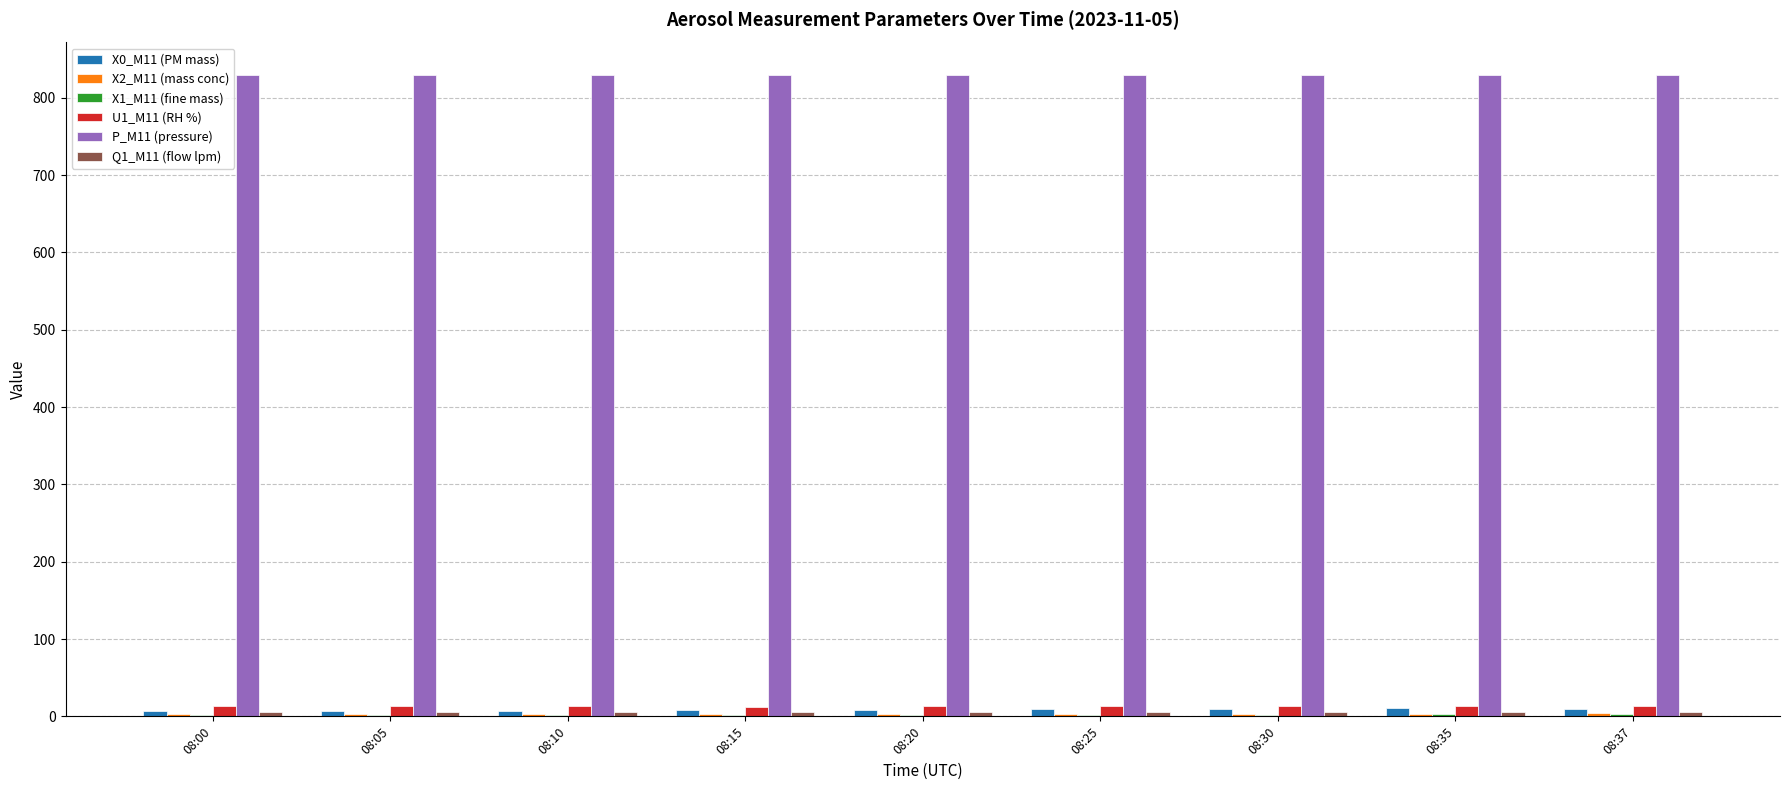

True or false: U1_M11 (RH %) has a value of 13.4 at 08:20.

True